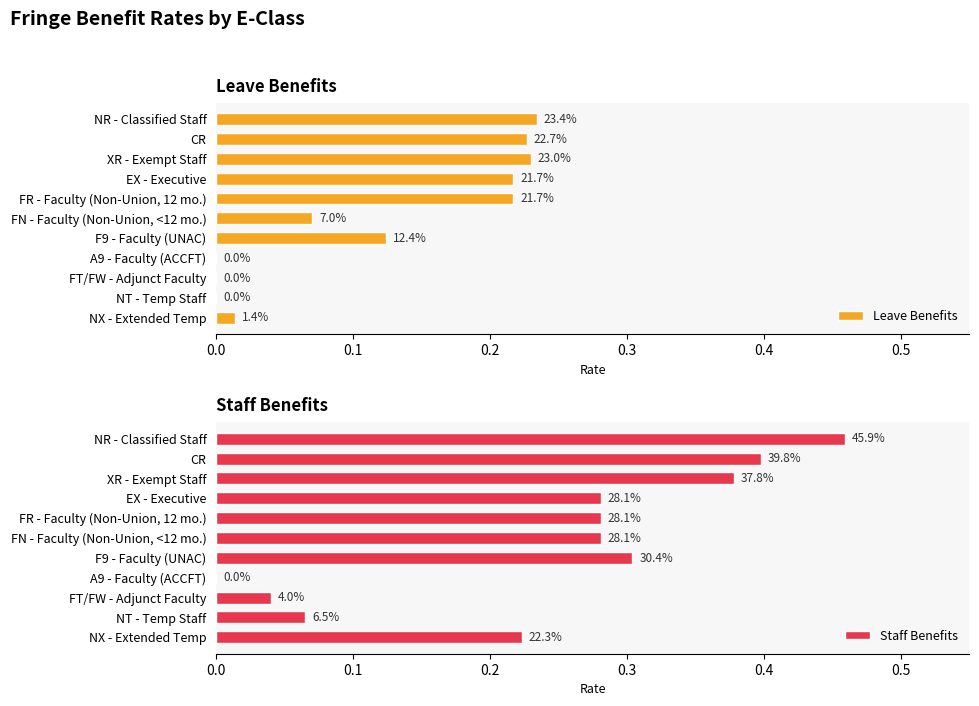

Rank the series by their maximum value, from highest to lowest.

Staff Benefits, Leave Benefits